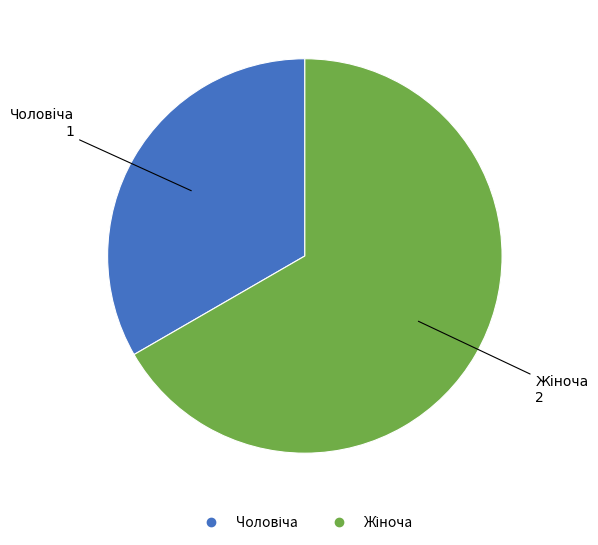

Is there a majority slice in this chart?

Yes